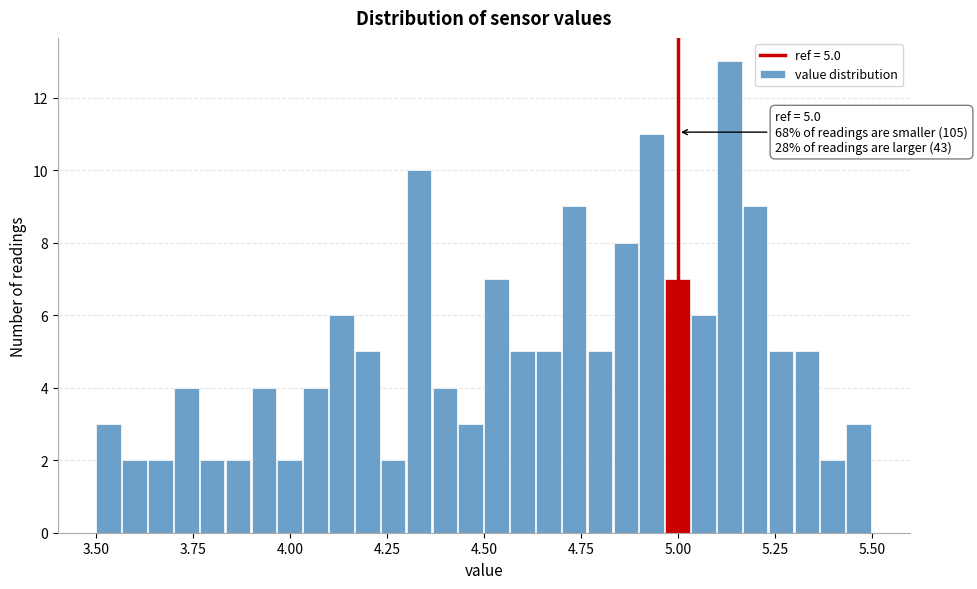

Around what value on the x-axis is the tallest bar? Give the approximate position of its centre, as read against the axis.

5.15